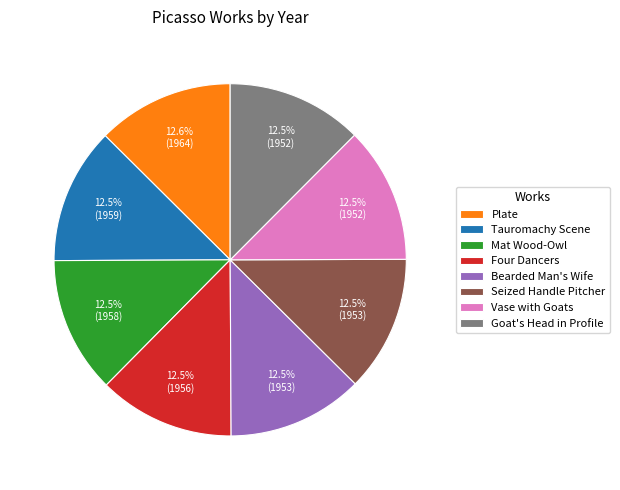

True or false: Plate accounts for 13% of the total.

True